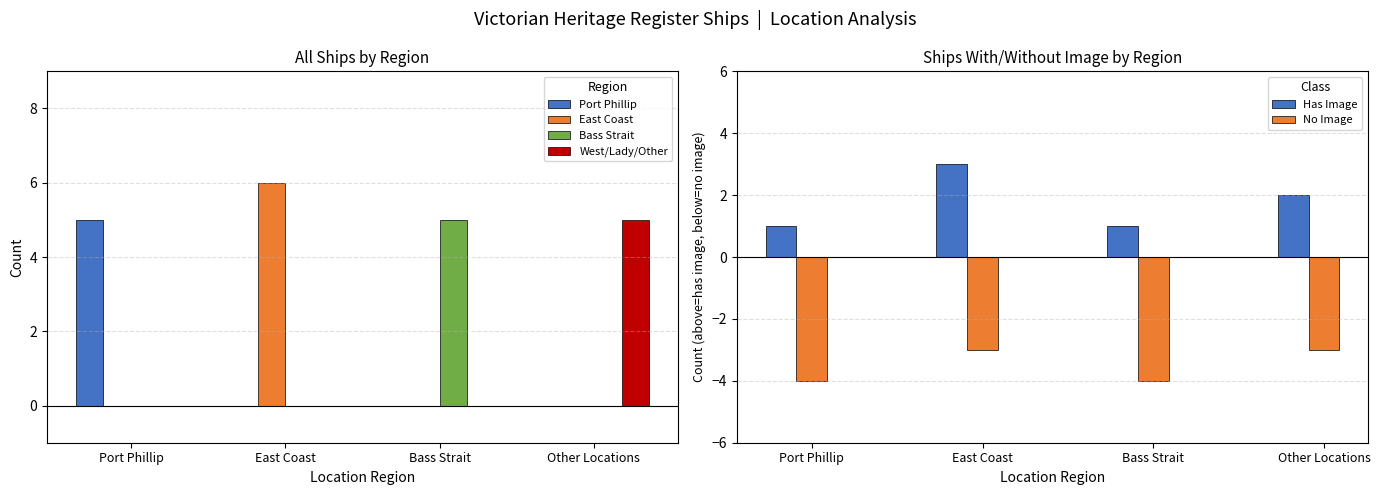

Reading right to left, what are all the values shown in this chart?

Port Phillip: Other Locations=0	Bass Strait=0	East Coast=0	Port Phillip=5
East Coast: Other Locations=0	Bass Strait=0	East Coast=6	Port Phillip=0
Bass Strait: Other Locations=0	Bass Strait=5	East Coast=0	Port Phillip=0
West/Lady/Other: Other Locations=5	Bass Strait=0	East Coast=0	Port Phillip=0
Has Image: Other Locations=2	Bass Strait=1	East Coast=3	Port Phillip=1
No Image: Other Locations=-3	Bass Strait=-4	East Coast=-3	Port Phillip=-4